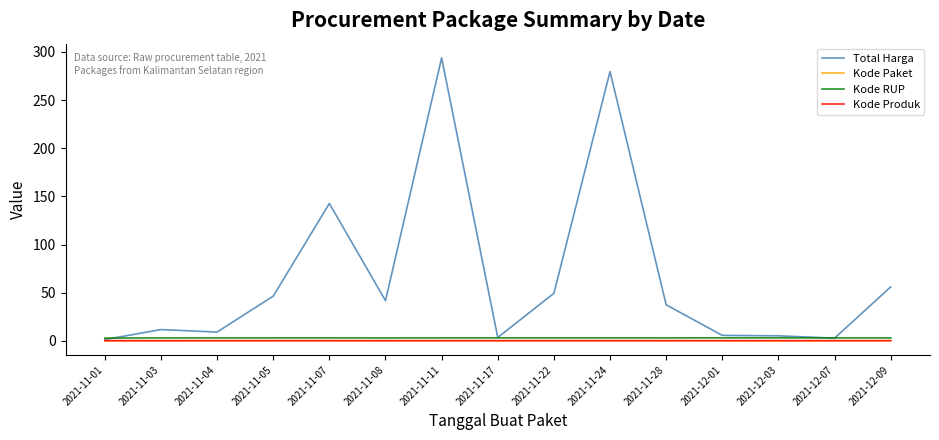

Does the chart display data point markers on the line(s)?

No